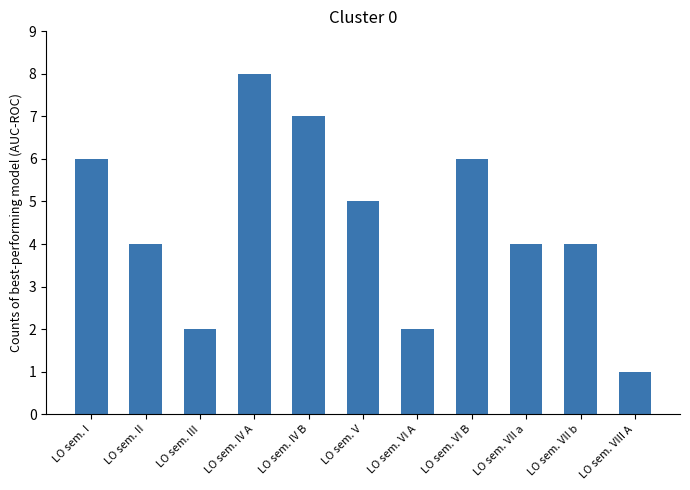

At which label does the data first exceed 4?

LO sem. I